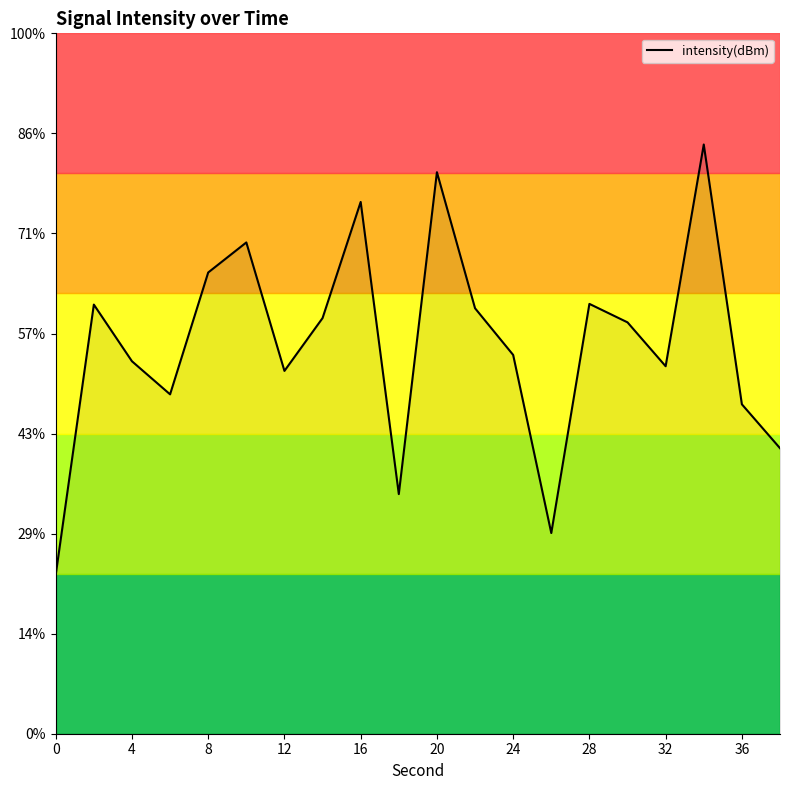

What is the value of the 20th point from the left?

-135.7